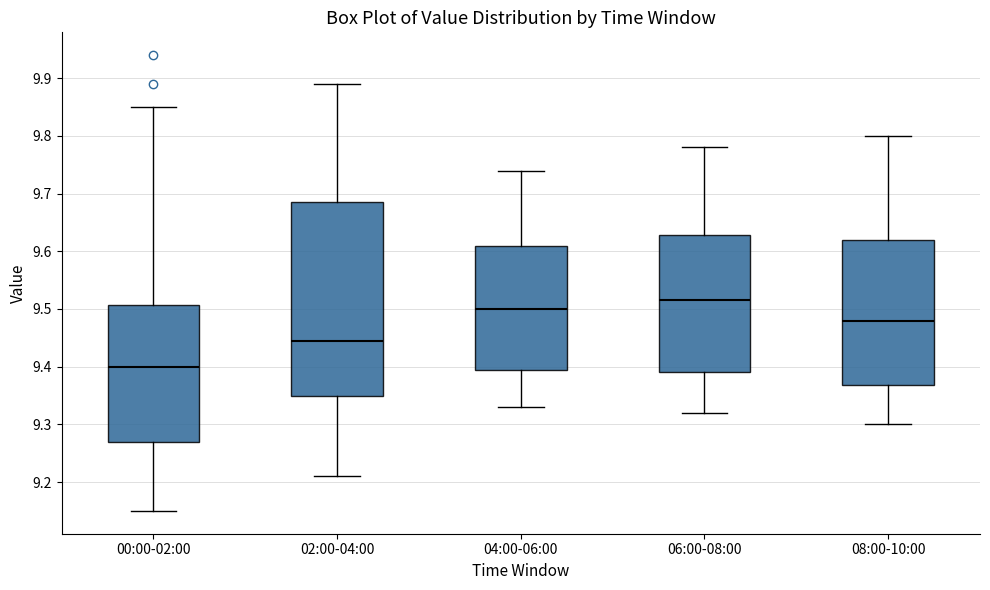

Where does the upper whisker of the box for 00:00-02:00 end on the y-axis? The values are not printed on the chart, so give them approximately, as read against the axis.

9.85